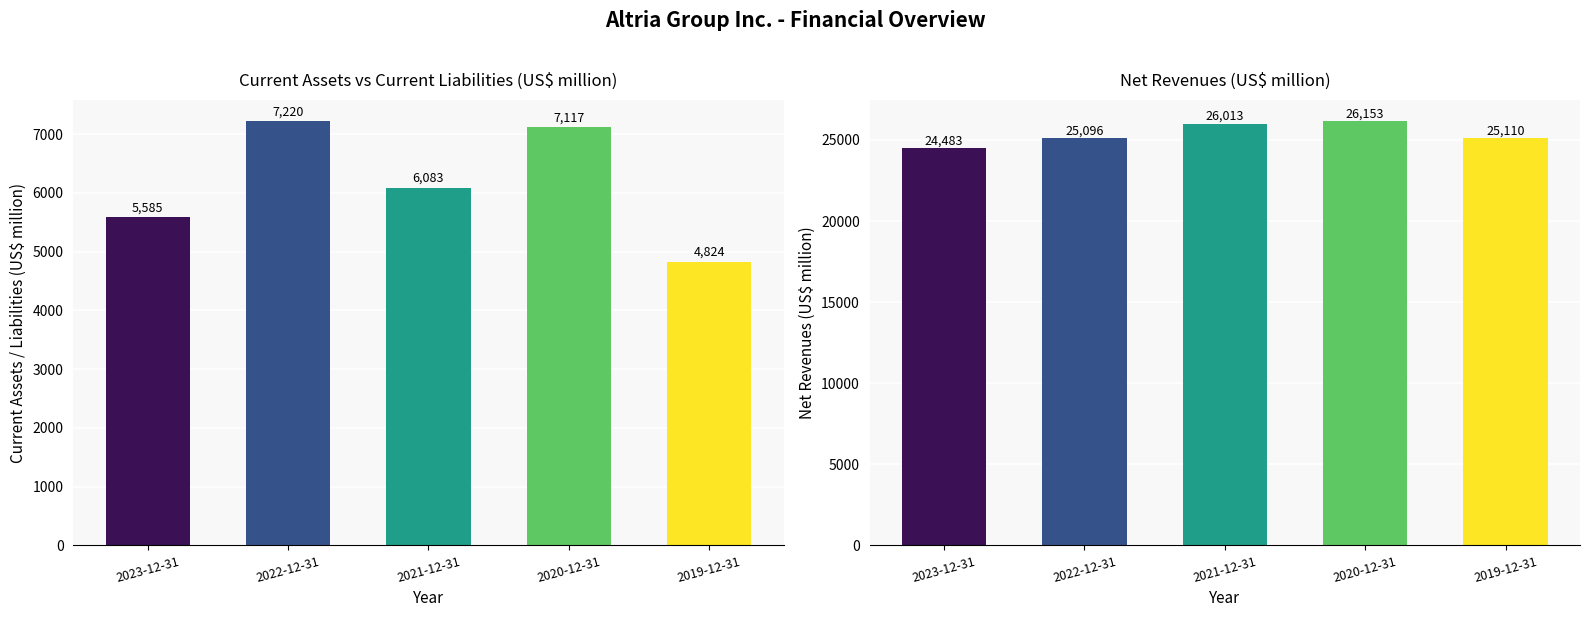

Reading left to right, extract all data points from this chart.

Current assets: 5585	7220	6083	7117	4824
Net revenues: 24483	25096	26013	26153	25110